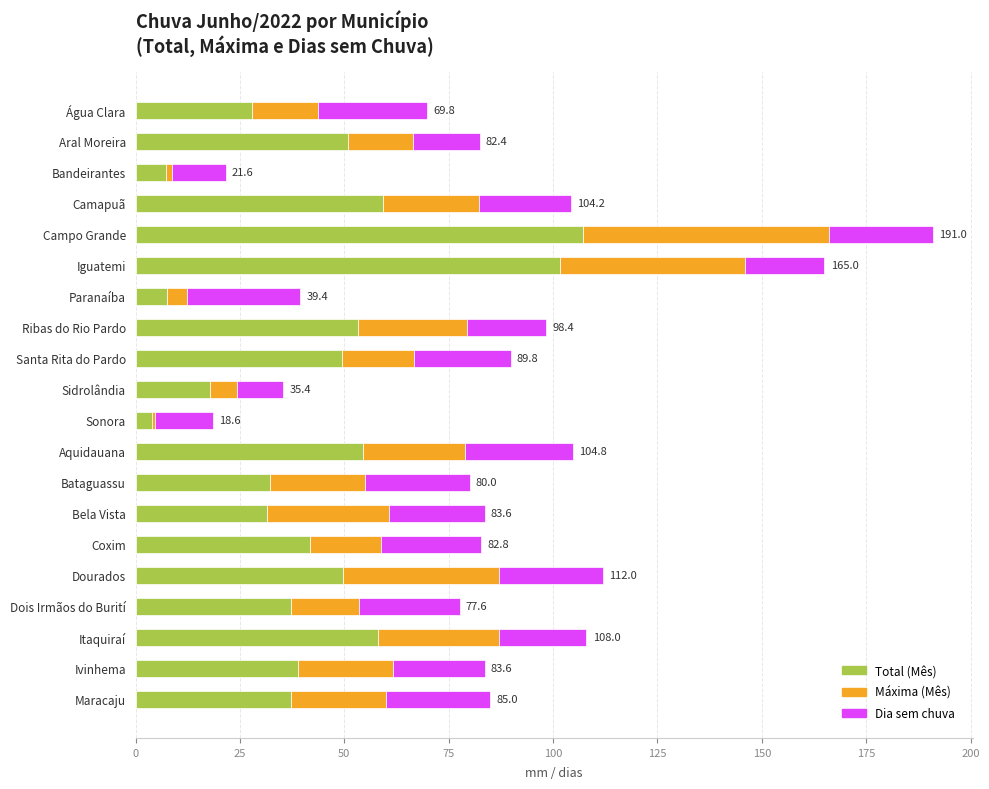

At which category is the sum across all series the highest?

Campo Grande